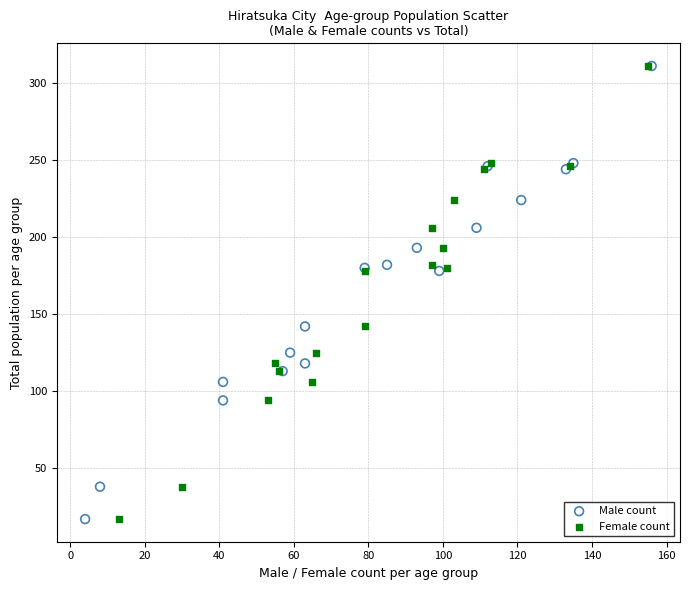

What are all the series names shown in the legend?

Male count, Female count